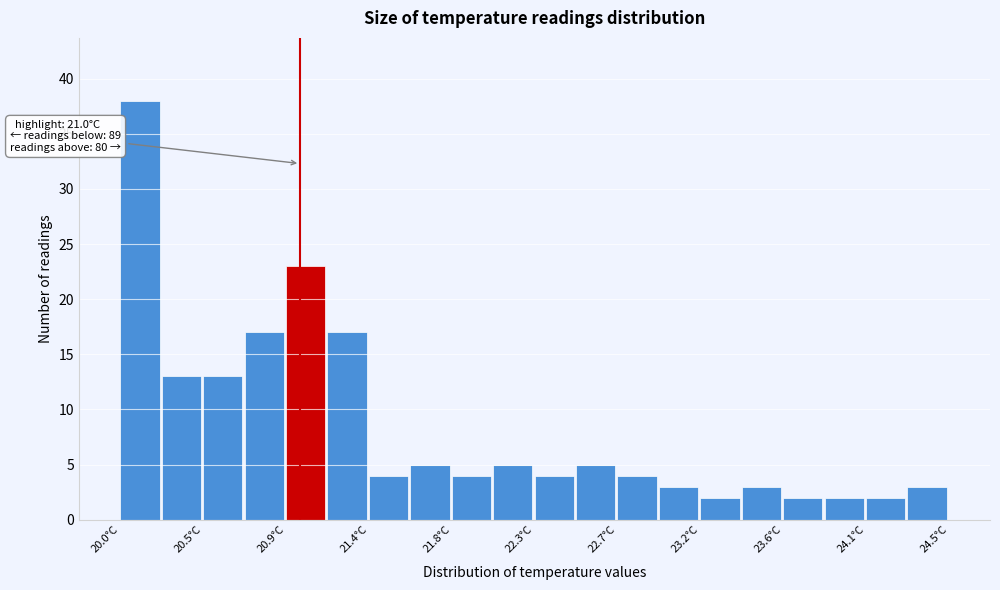

Which range on the x-axis has the tallest bar?

20.05 to 20.25